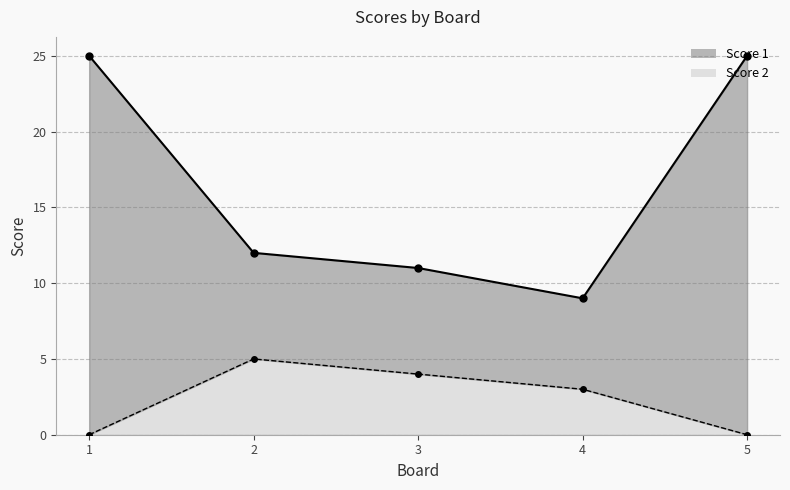

List the series in order of their peak value, highest first.

Score 1, Score 2